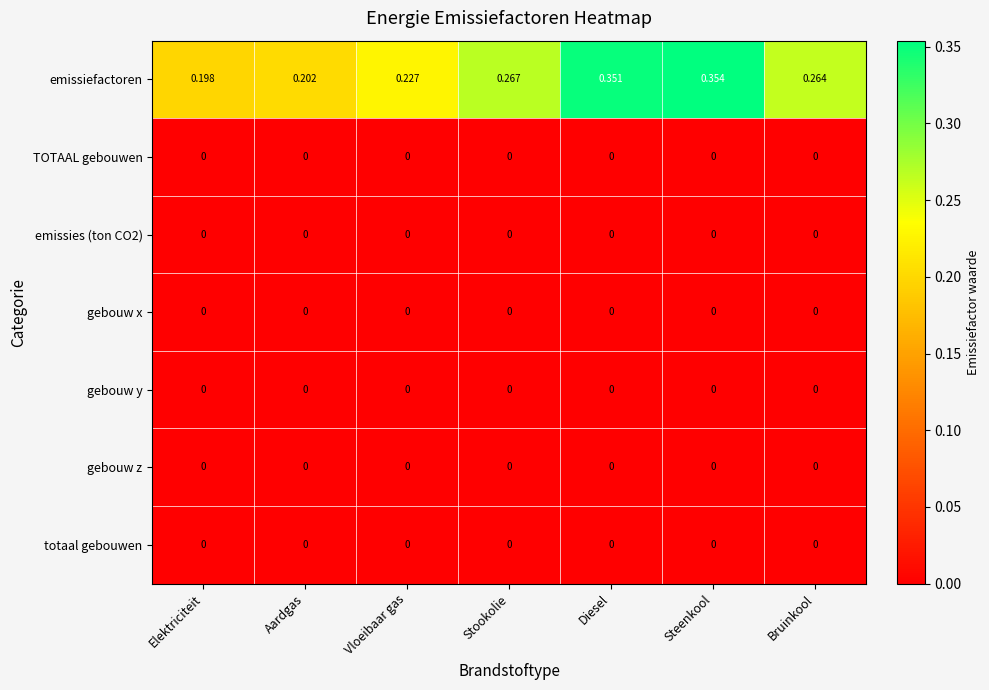

At which category is the sum across all series the highest?

Steenkool